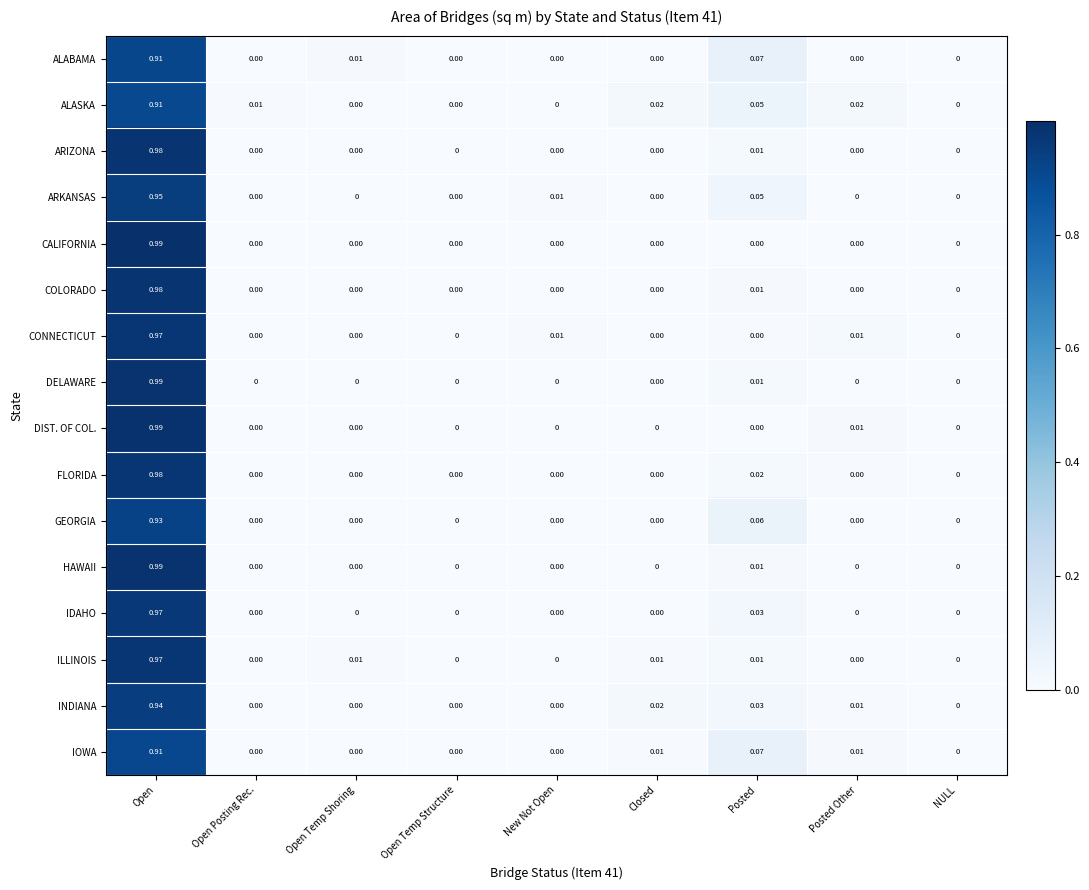

Is the value of DIST. OF COL. at Posted Other greater than the value of IOWA at Open Temp Shoring?

Yes